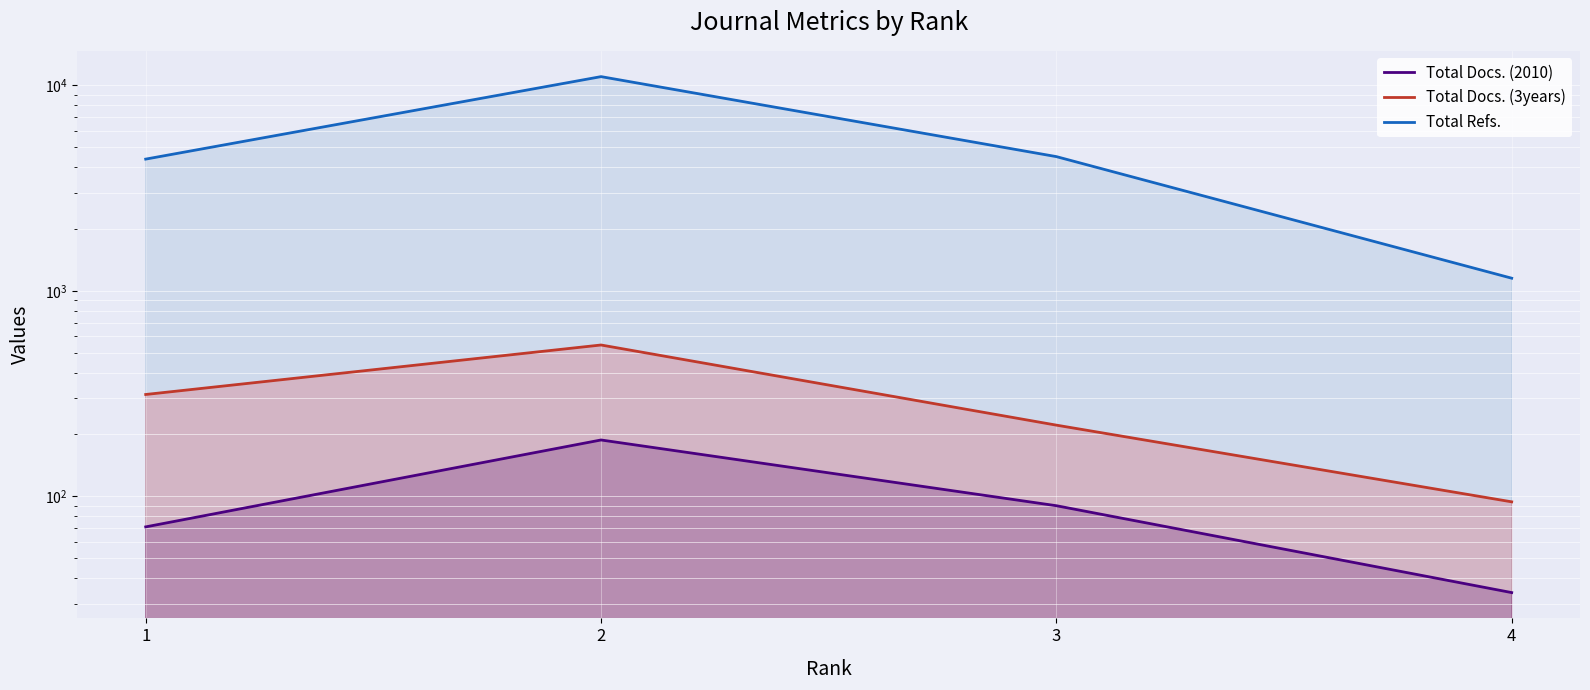

How many data points in Total Docs. (3years) are above 313?

1